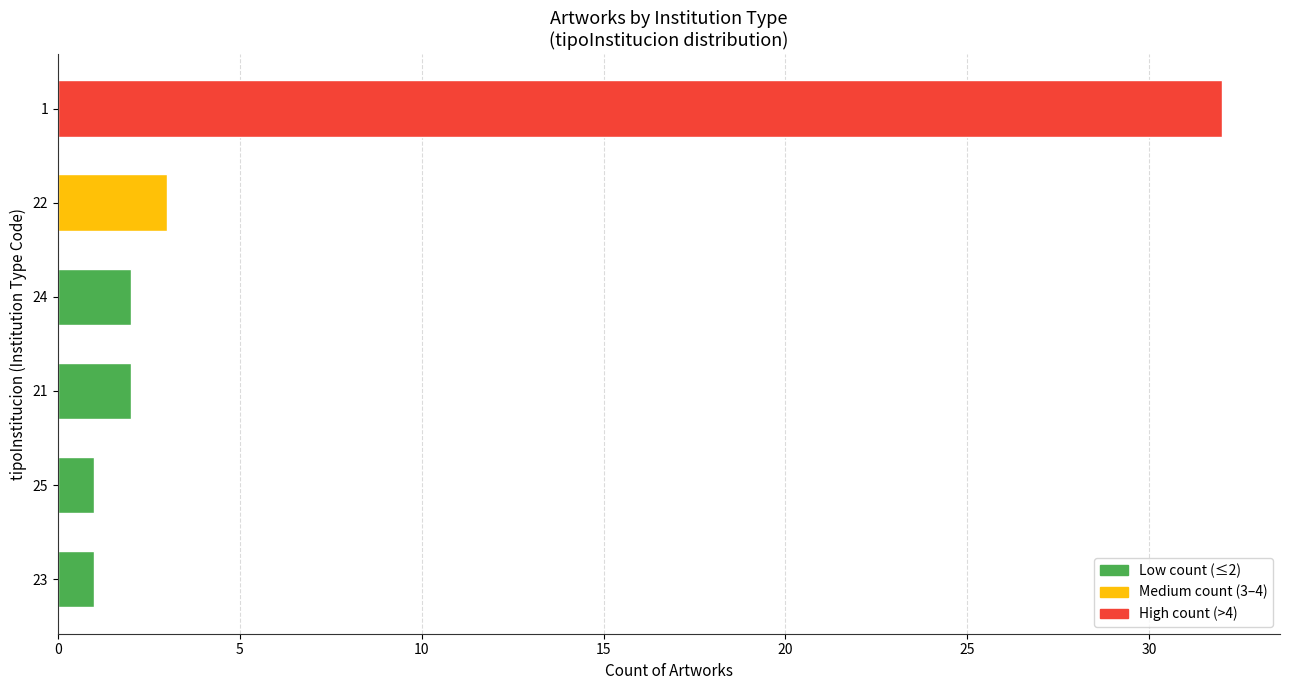

The value at 25 is 44. True or false?

False